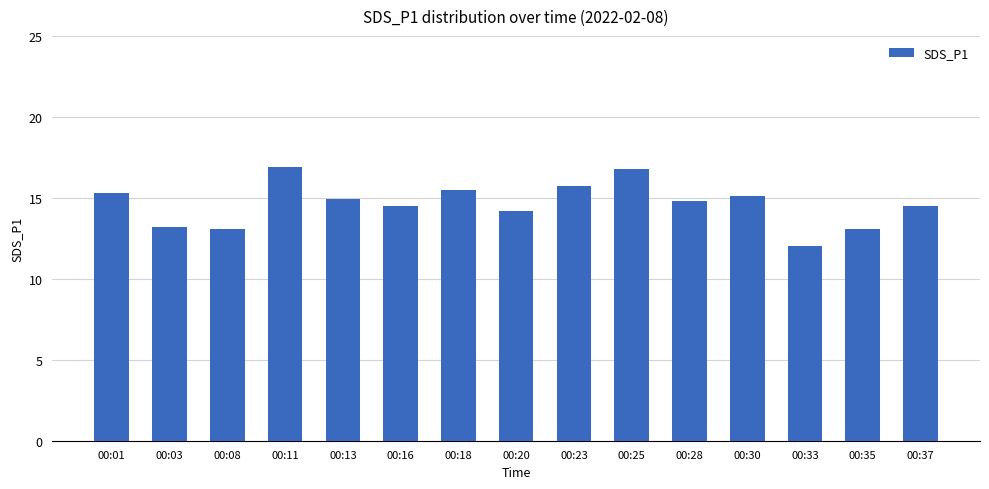

How many series are shown in this chart?

1